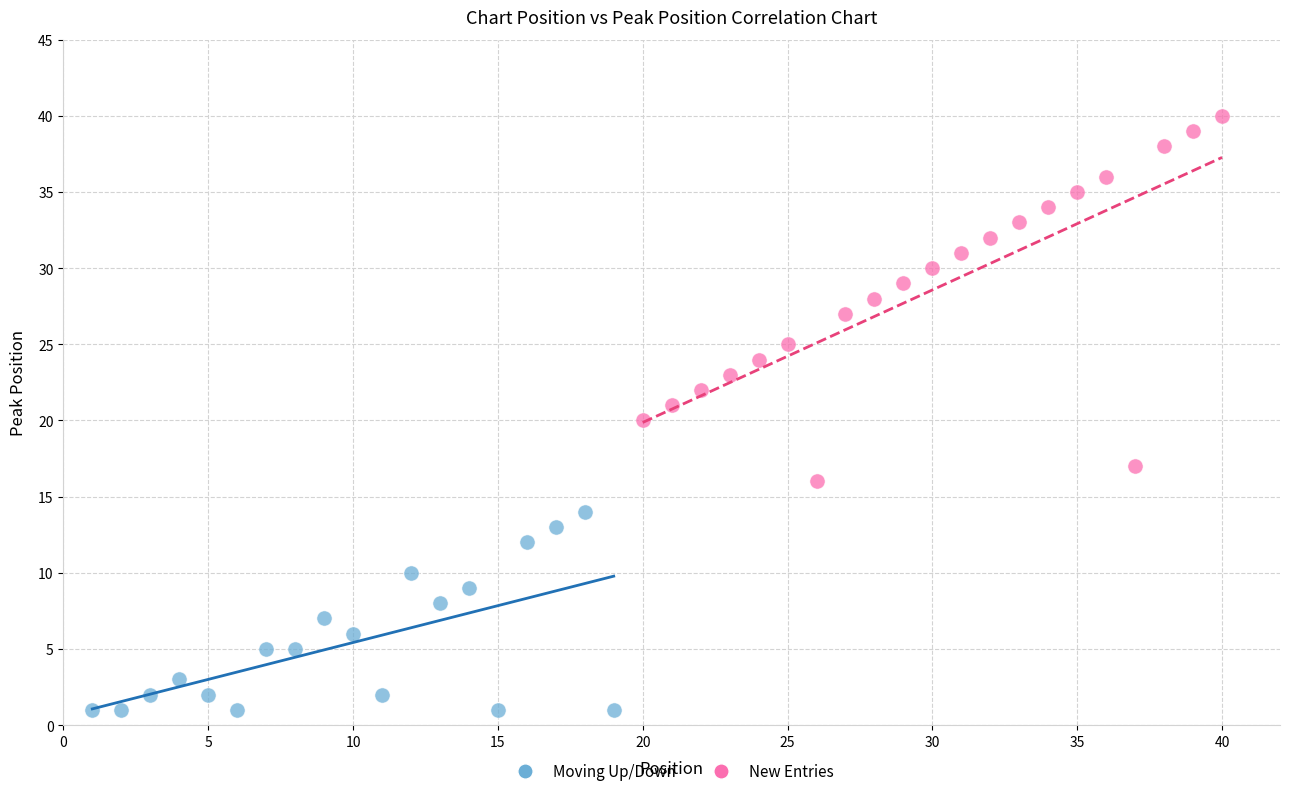

Which series contains the highest Y value?

New Entries